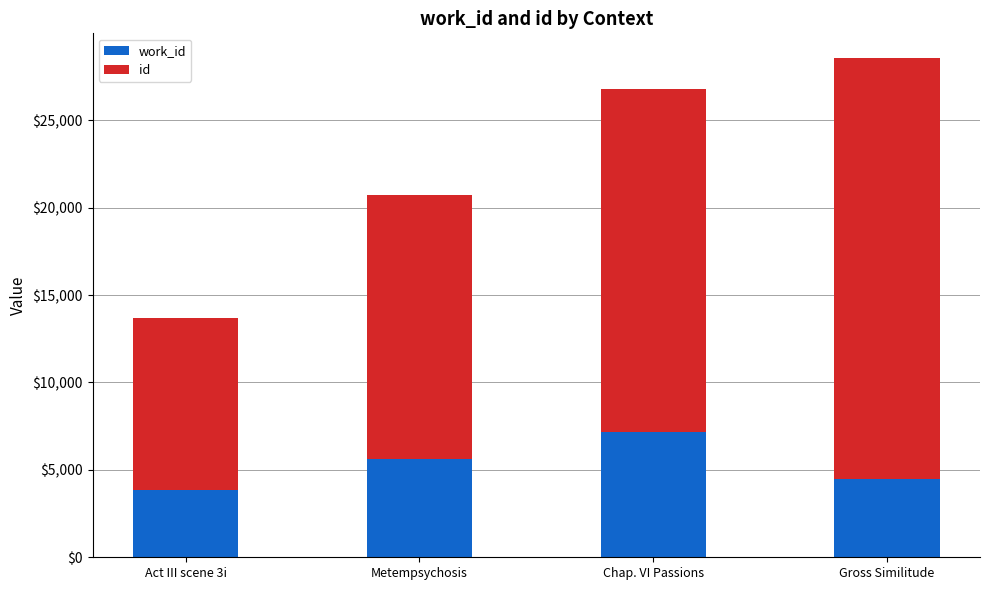

How many distinct data groups are displayed?

2